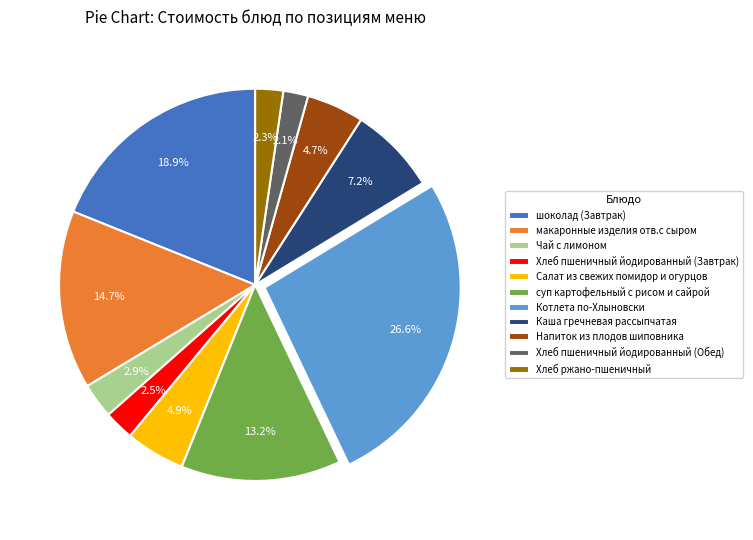

Is it true that Напиток из плодов шиповника is 5% of the pie?

True